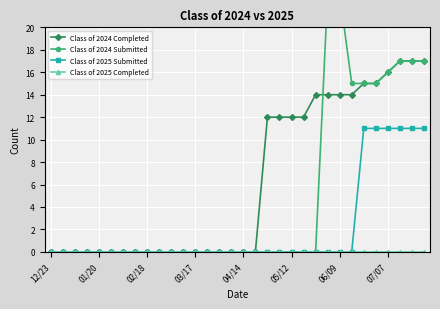

True or false: Class of 2025 Completed and Class of 2024 Completed intersect in this chart.

False